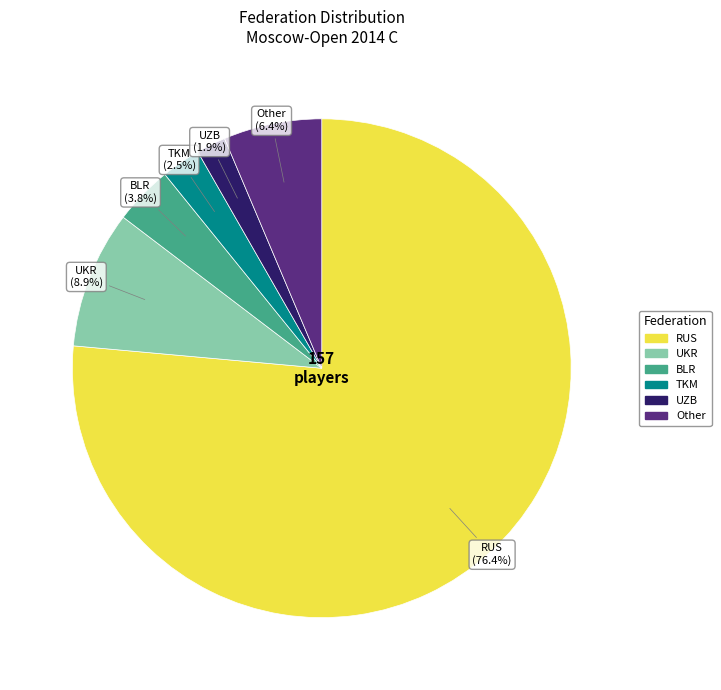

Between Other and UKR, which is larger?

UKR